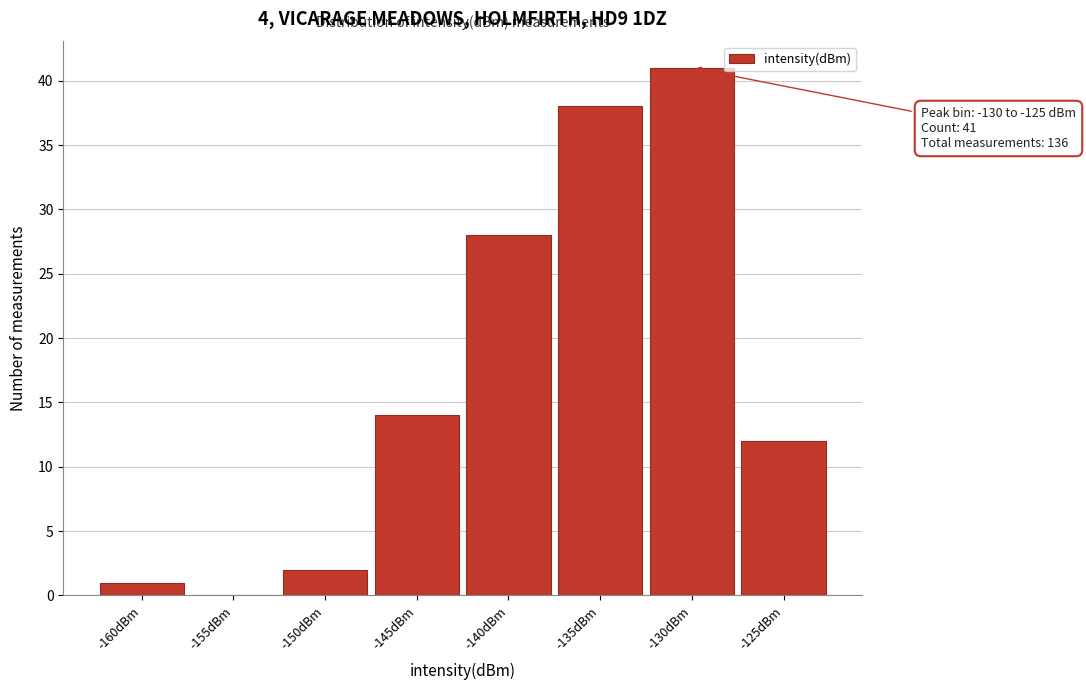

Reading left to right, what are all the values shown in this chart?

-160dBm=1	-155dBm=0	-150dBm=2	-145dBm=14	-140dBm=28	-135dBm=38	-130dBm=41	-125dBm=12